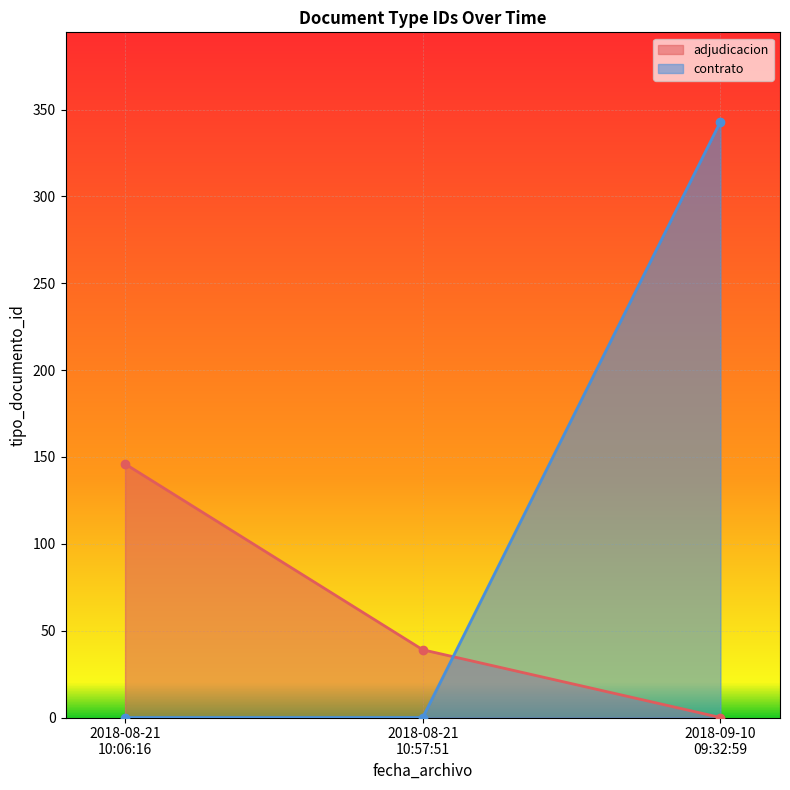

Where is contrato nearest to the value 171?

2018-08-21
10:06:16